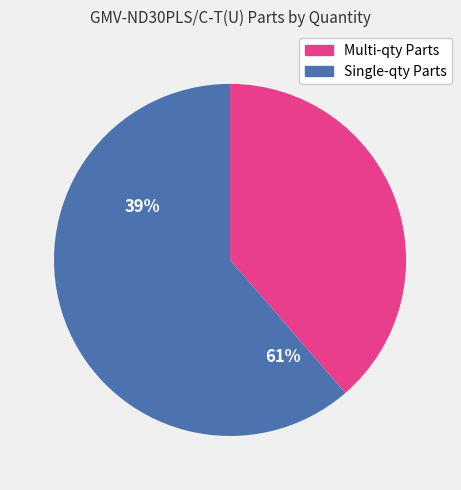

Does any single category account for the majority?

Yes